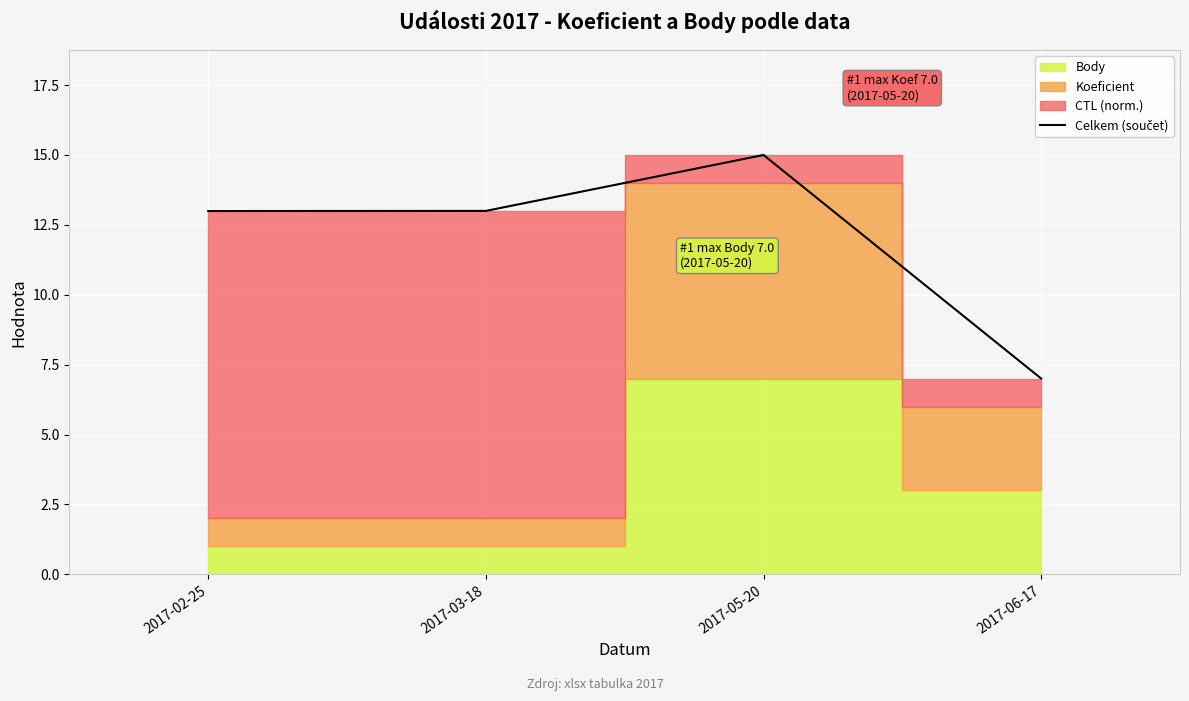

Does the chart display data point markers on the line(s)?

No